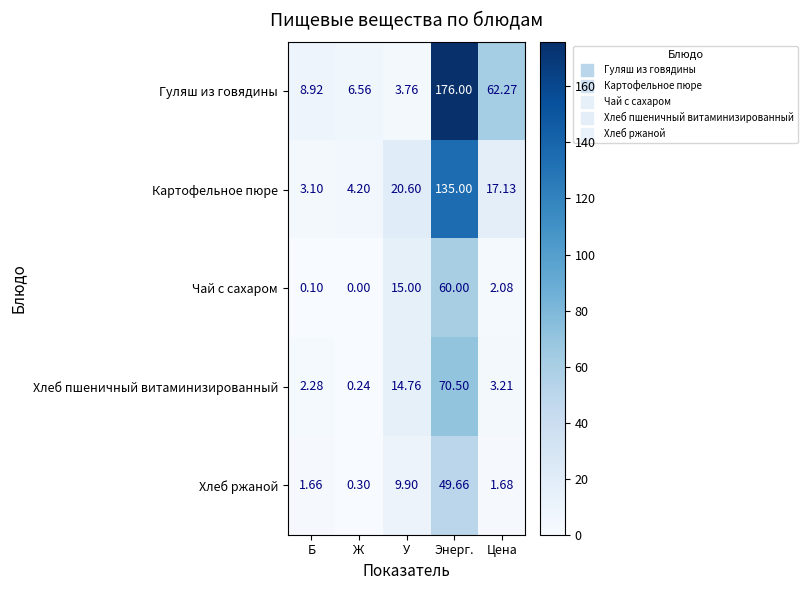

Where is Картофельное пюре nearest to the value 69?

У